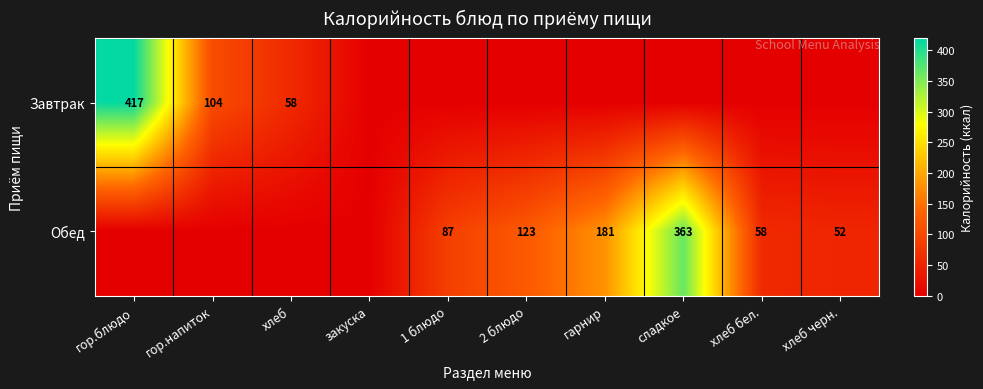

What is the difference between the Обед values at гарнир and хлеб черн.?

129